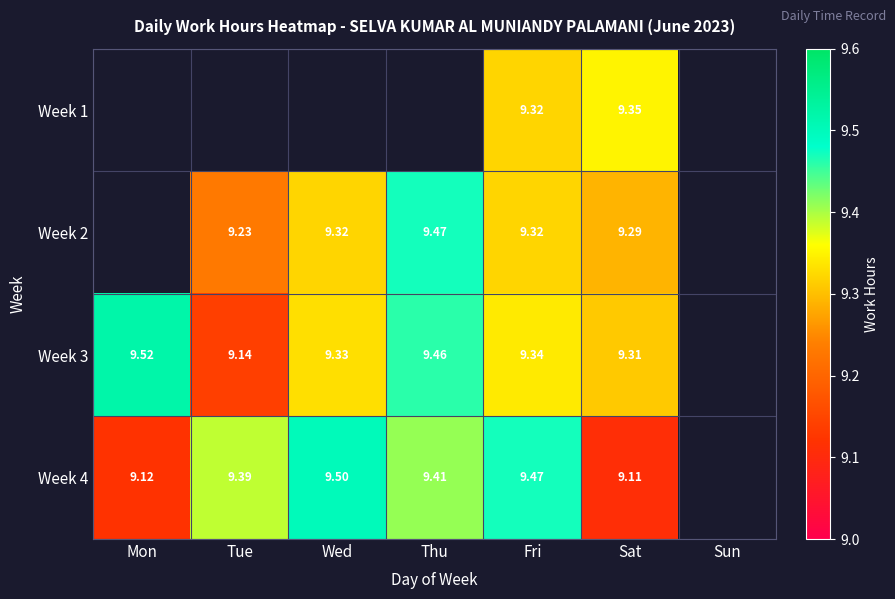

At which category does the chart reach its minimum across all series?

Mon